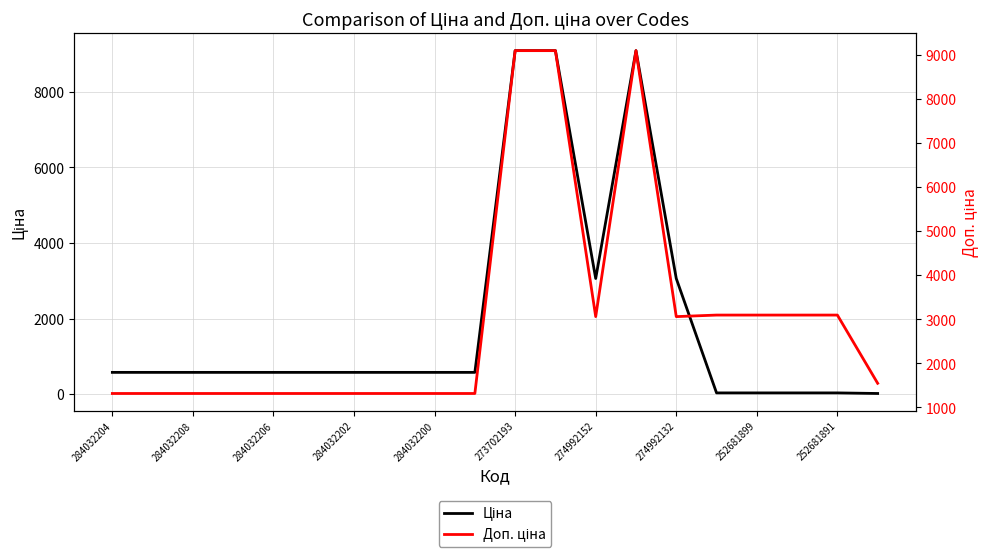

What is the label of the 8th point from the left?

274992132